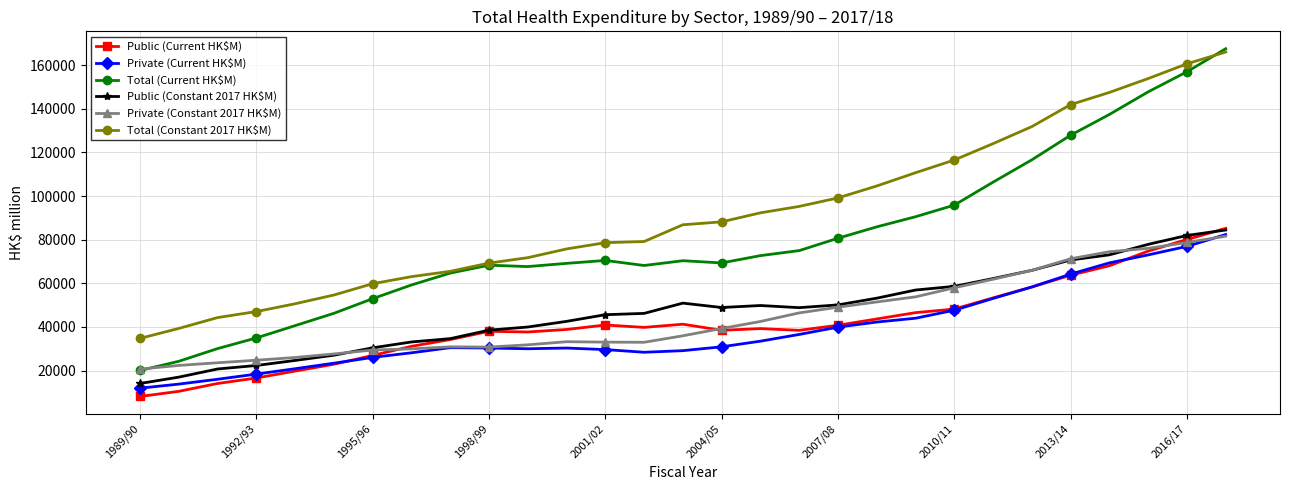

What is the average value of the Total (Constant 2017 HK$M) series?

91497